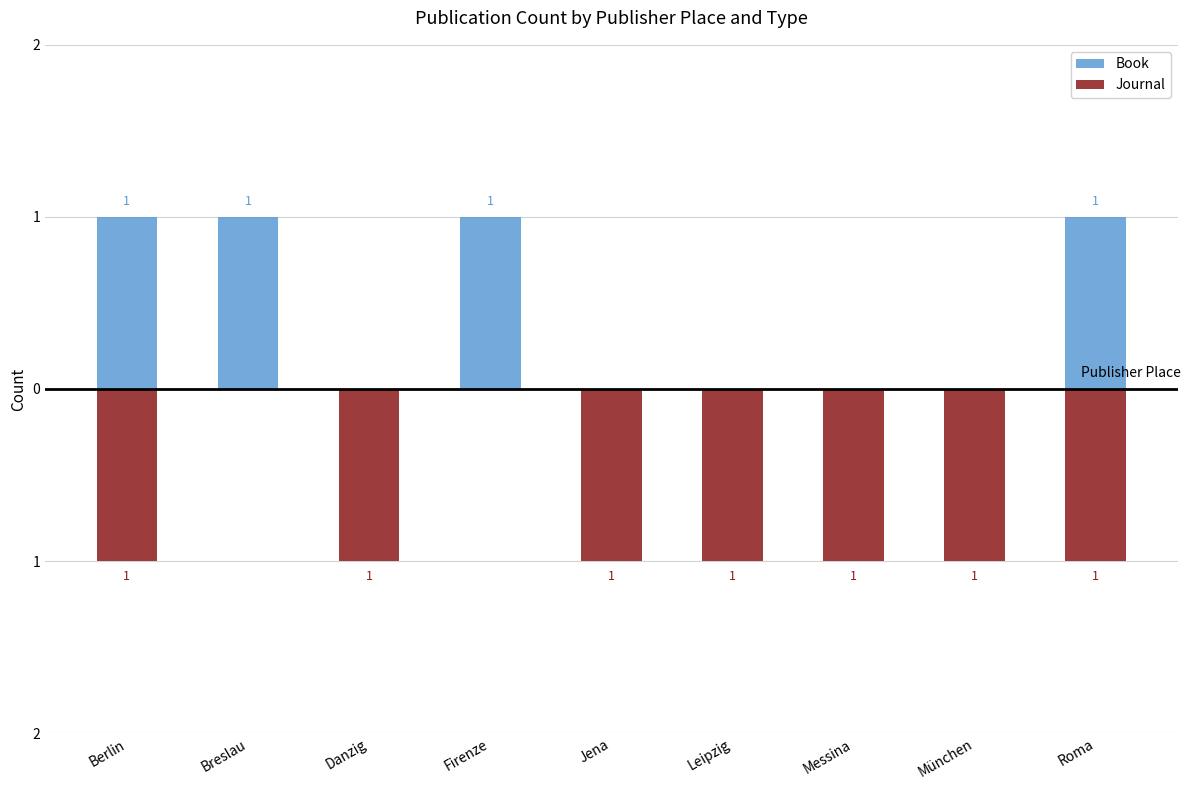

What is the lowest value of the Journal series?

-1